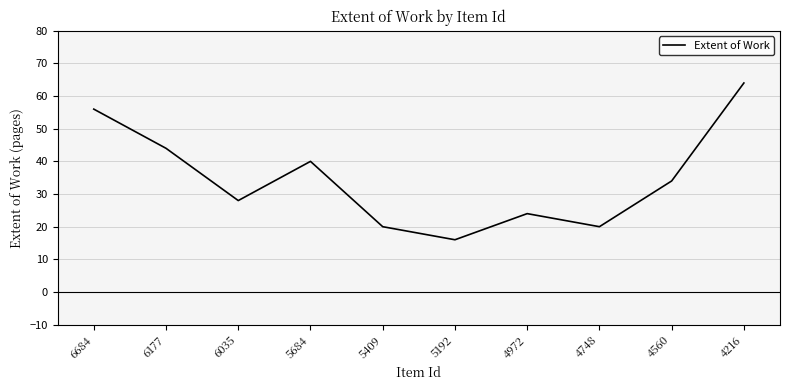

What is the greatest value displayed?

64